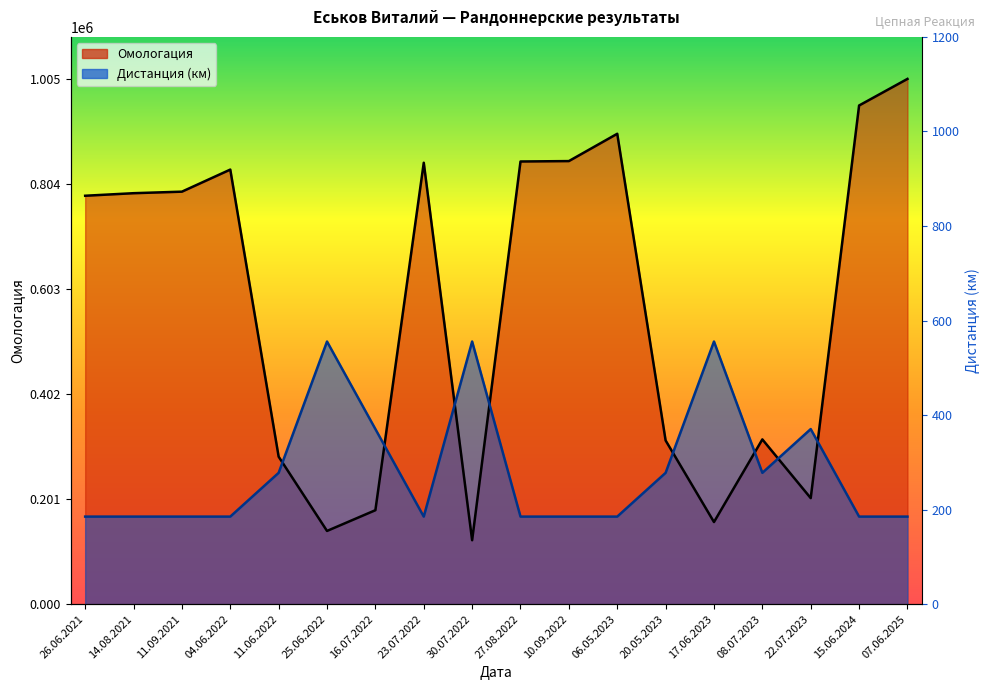

What are all the series names shown in the legend?

Омологация, Дистанция